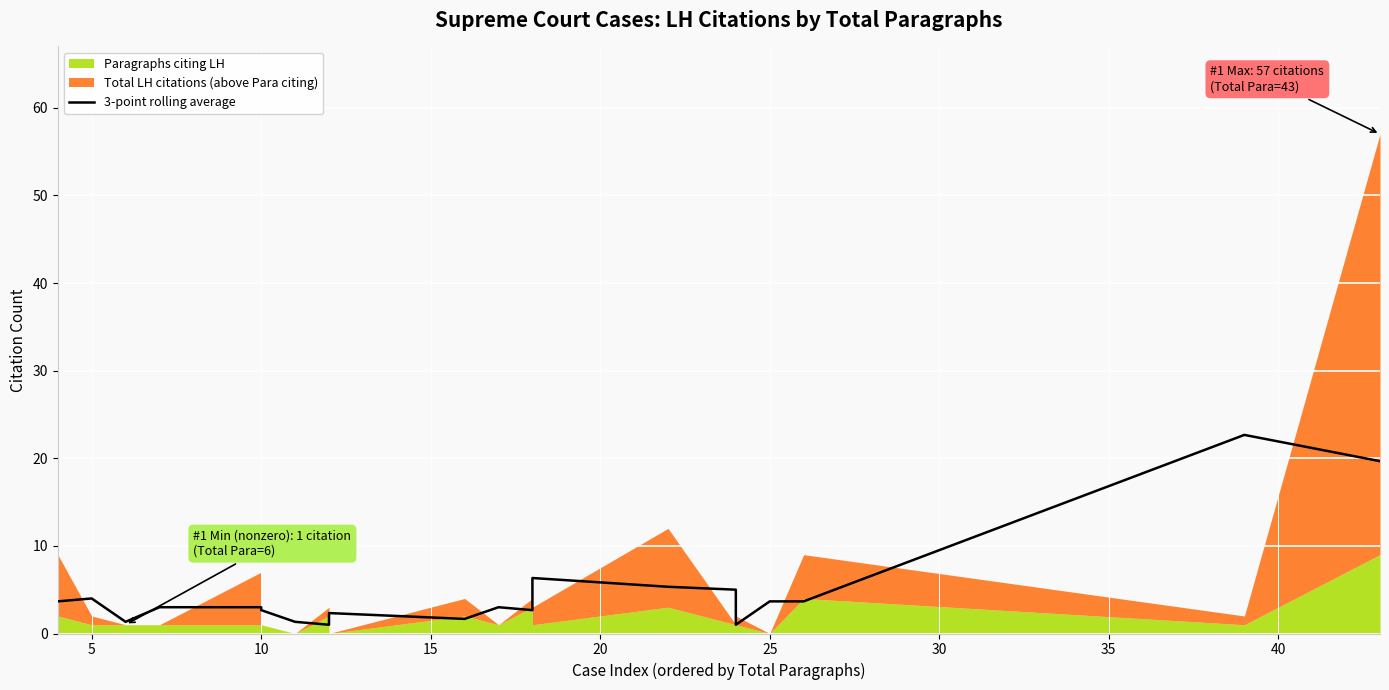

Reading left to right, transcribe all the data shown in this chart.

3.7	4.0	1.3	3.0	3.0	2.7	1.3	1.0	2.3	1.7	3.0	2.7	6.3	5.3	5.0	1.0	3.7	3.7	22.7	19.7